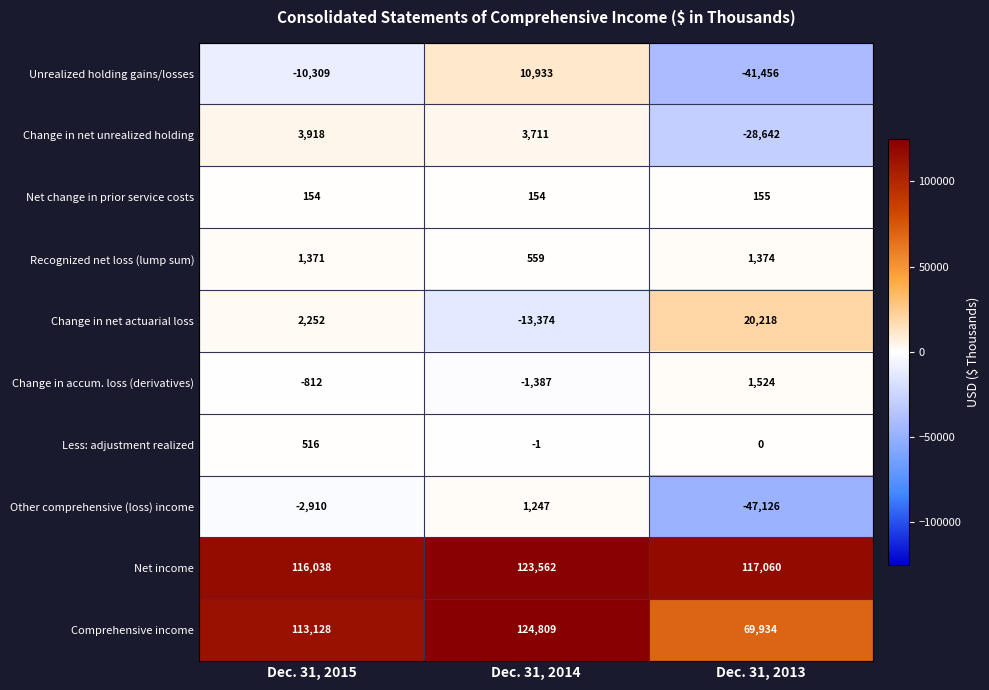

How many values in the Net change in prior service costs series exceed 154?

1